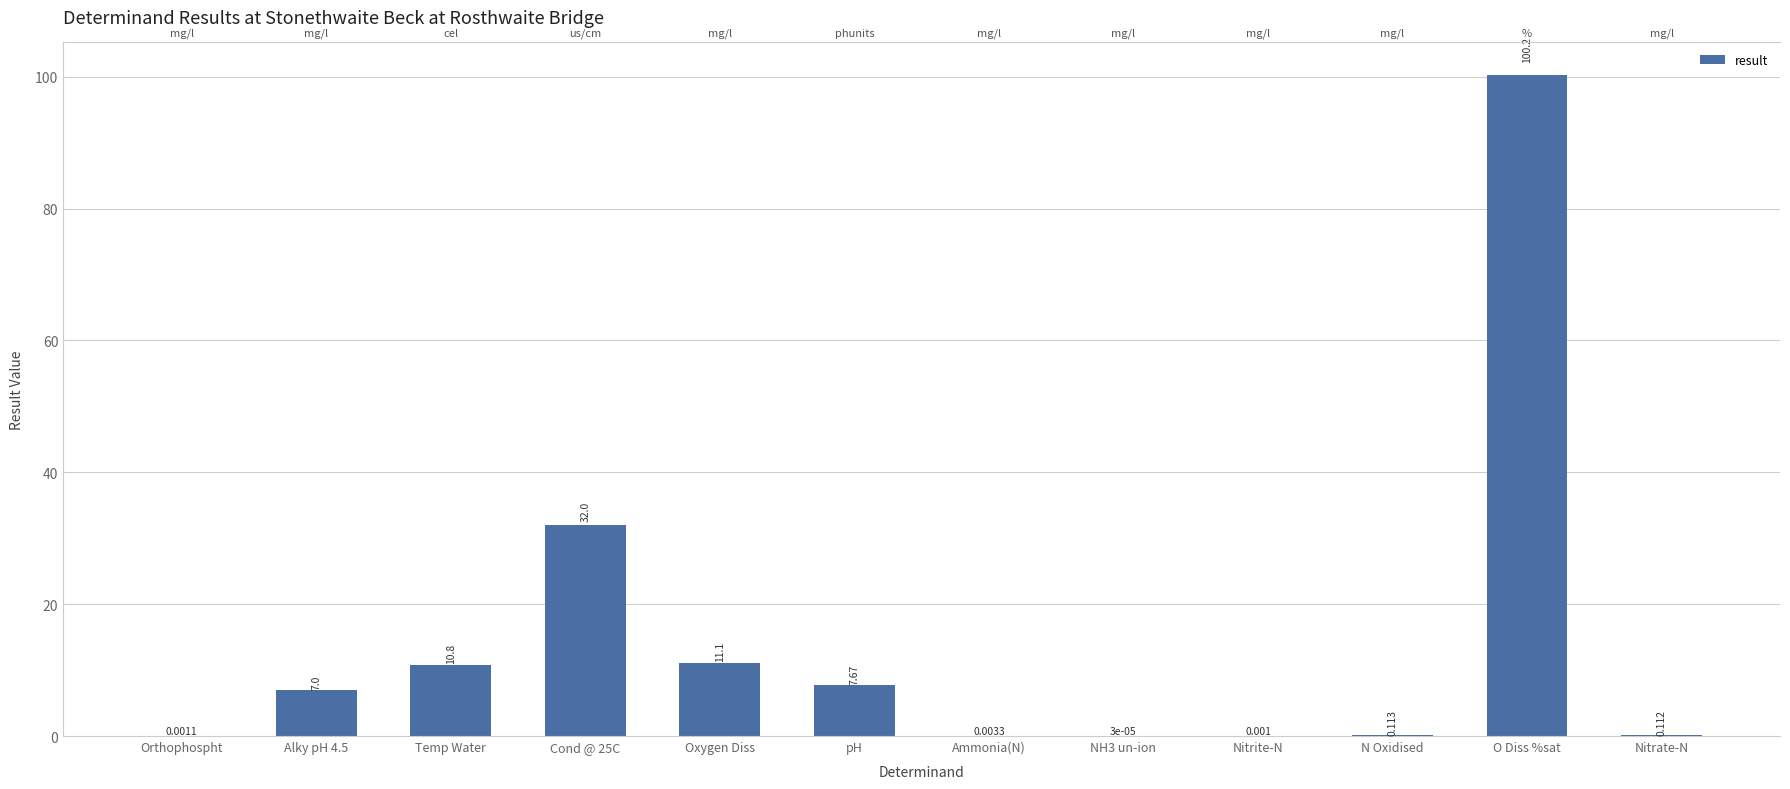

How many data points does each series have?

12